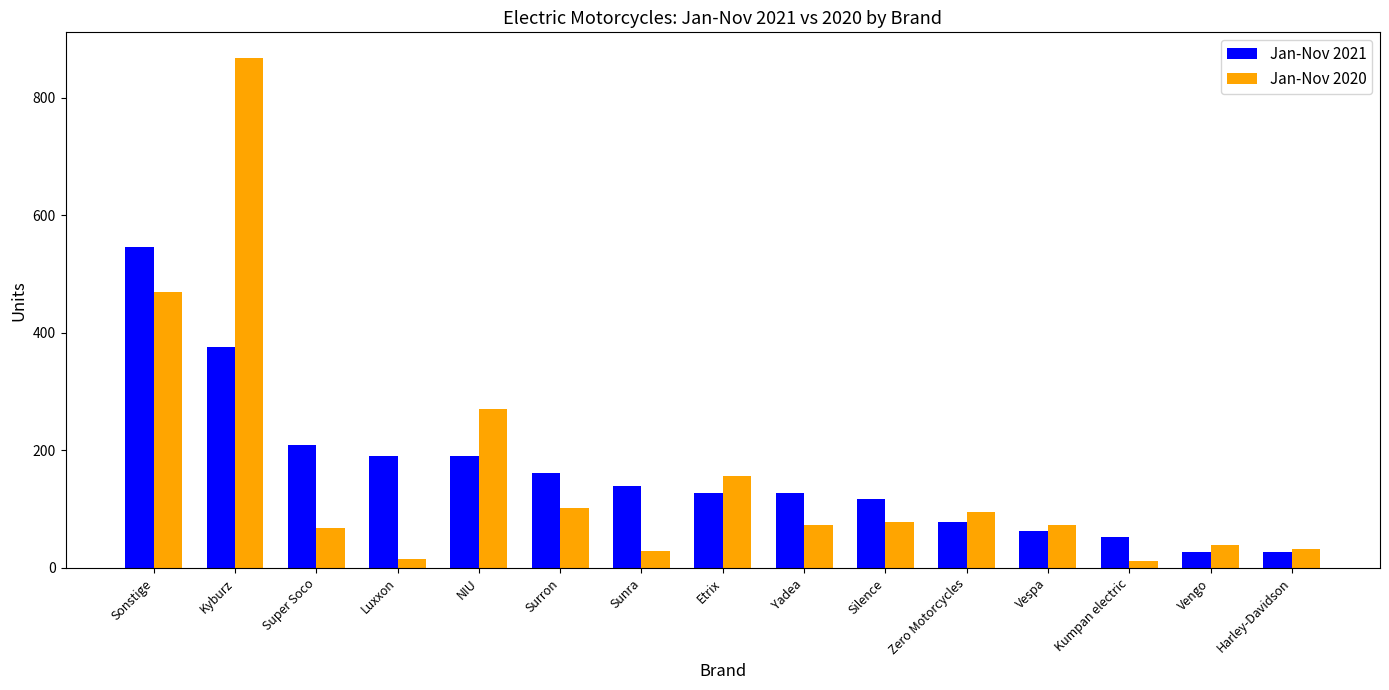

What is the value of the Jan-Nov 2021 bar at the 6th from the left?

162